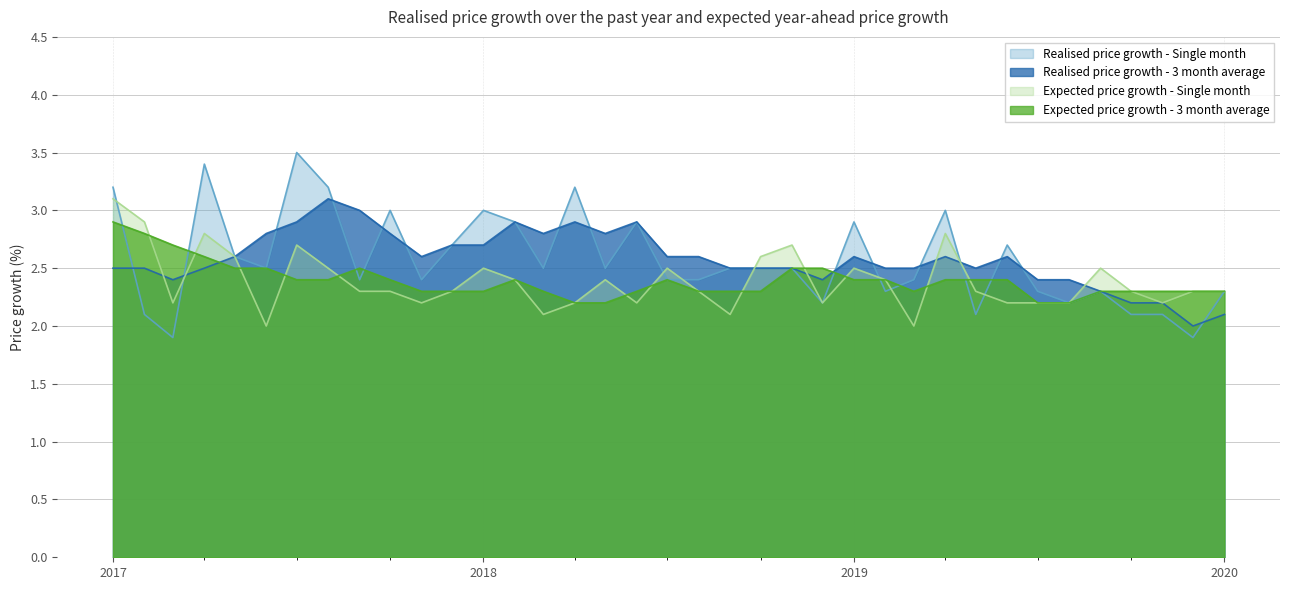

True or false: Realised price growth - 3 month average has more than 0 interior local peaks.

True